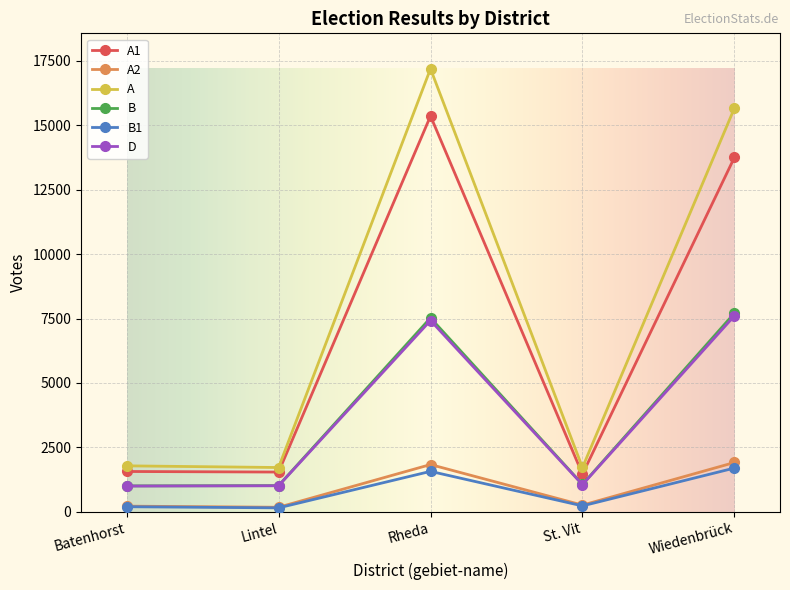

True or false: A and B1 intersect in this chart.

False